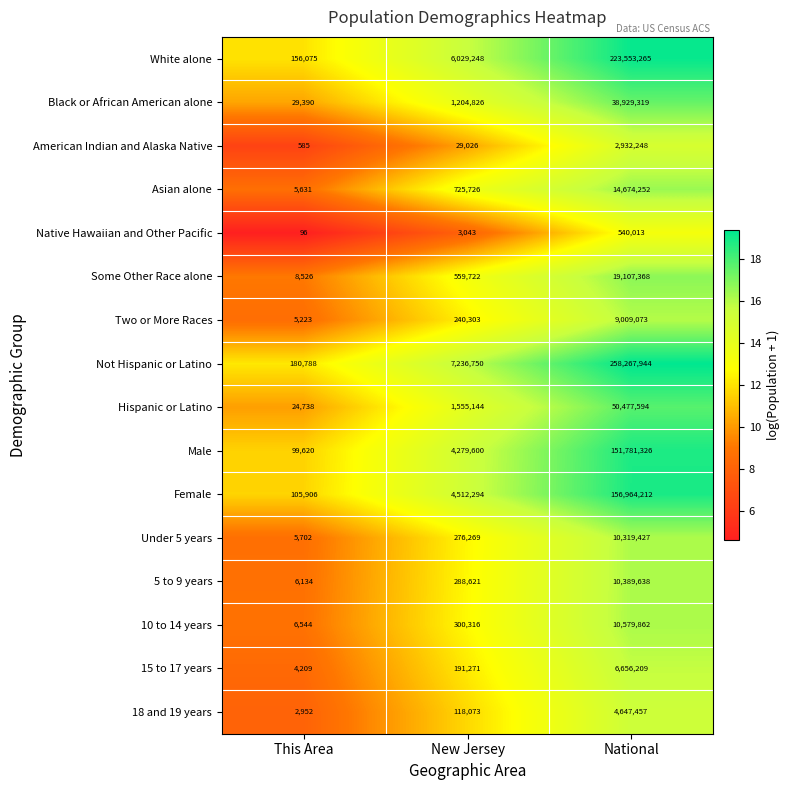

Rank the categories by American Indian and Alaska Native value from highest to lowest.

National, New Jersey, This Area